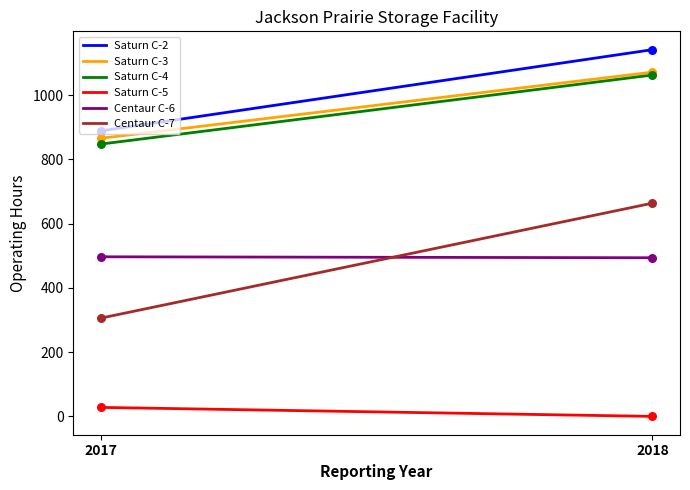

What is the total value across all series at 2017?

3434